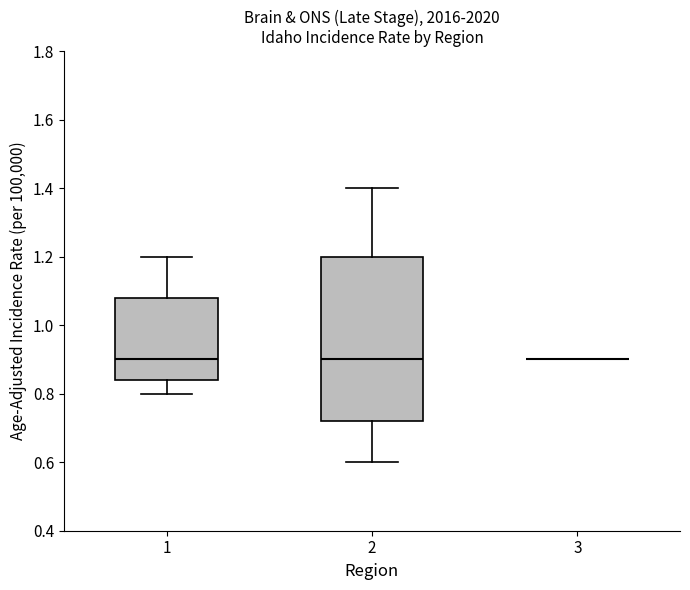

Which box is the tallest, from its lower edge to its upper edge?

2